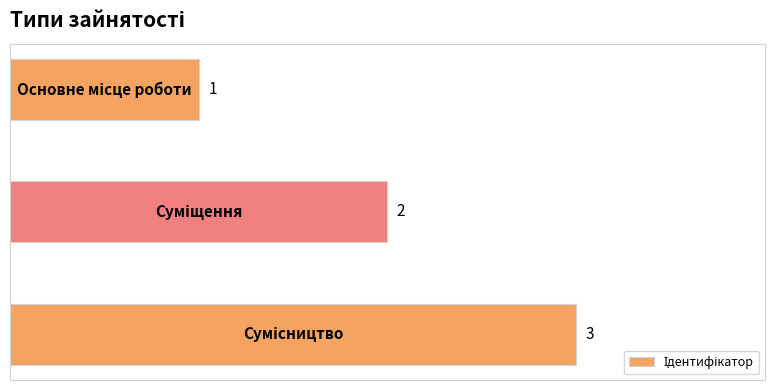

What is the sum of all values?

6